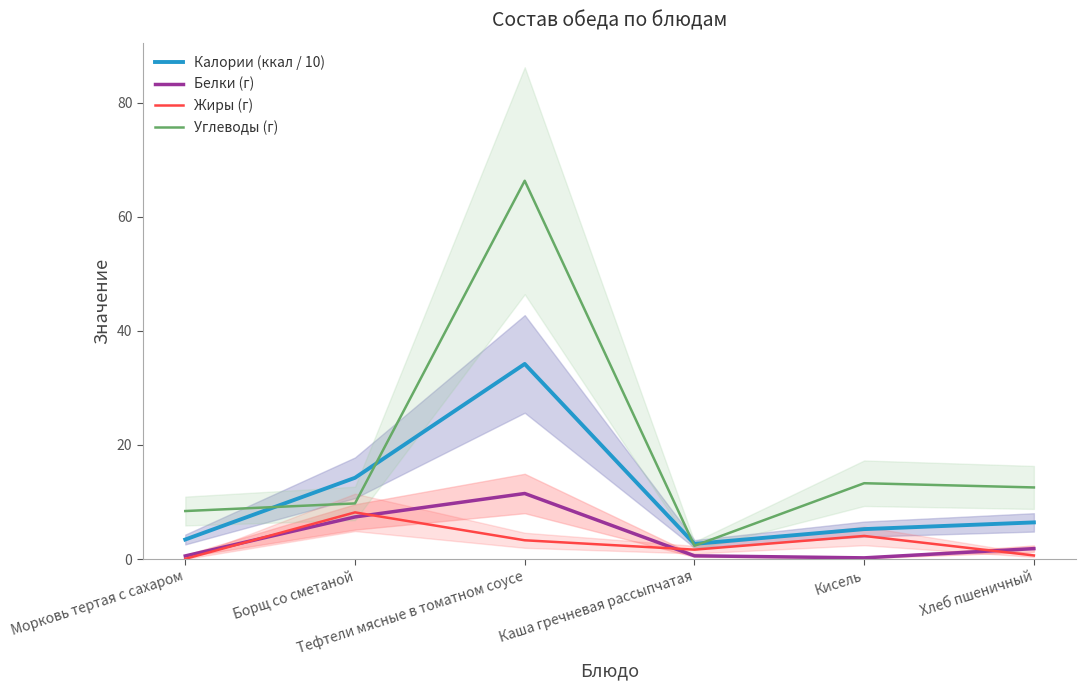

What is the lowest value of the Белки (г) series?

0.2